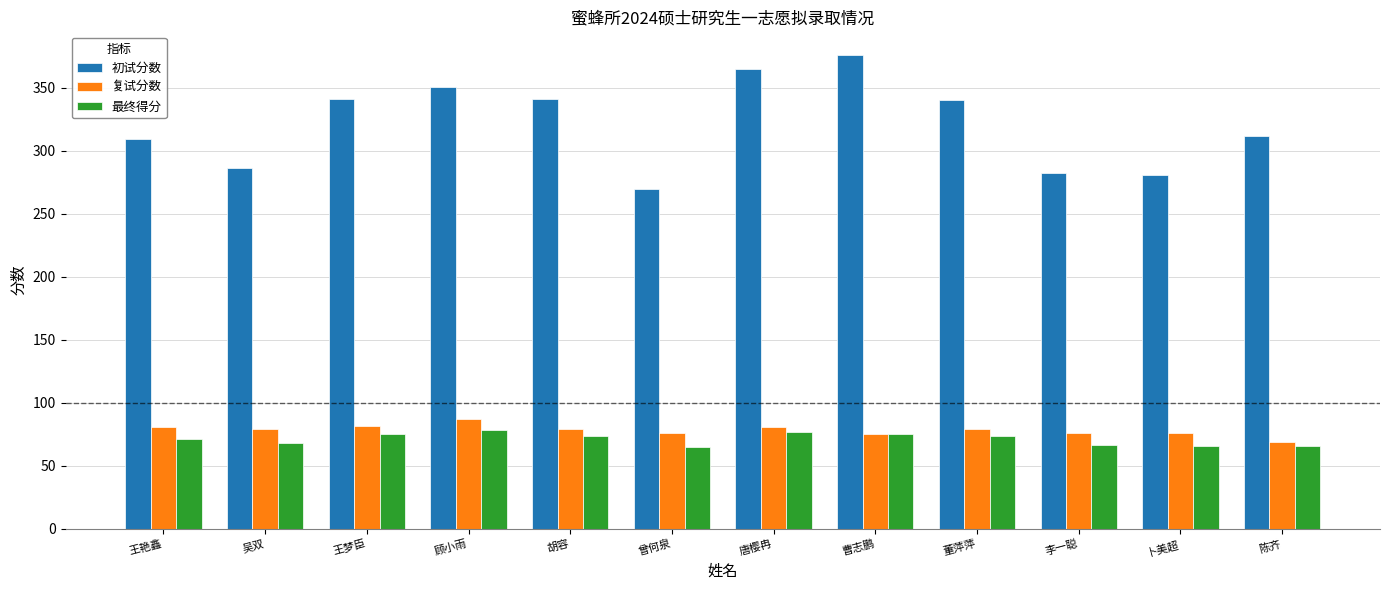

Rank the series at 吴双 from highest to lowest value.

初试分数, 复试分数, 最终得分